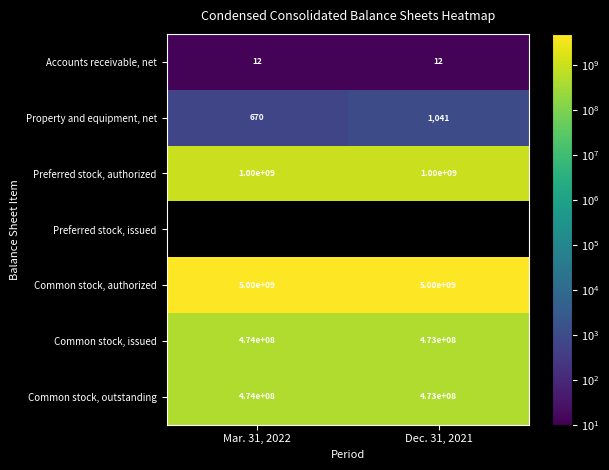

Which category has the lowest value in the Property and equipment, net series?

Mar. 31, 2022